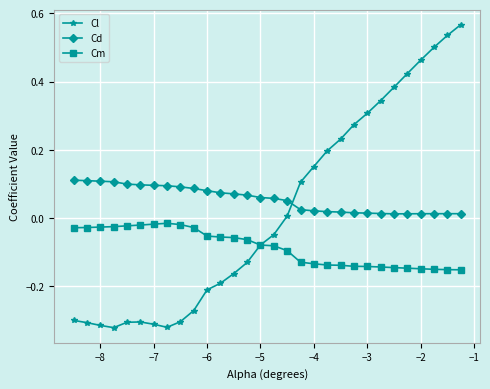

True or false: Cd and Cm cross at least once.

False